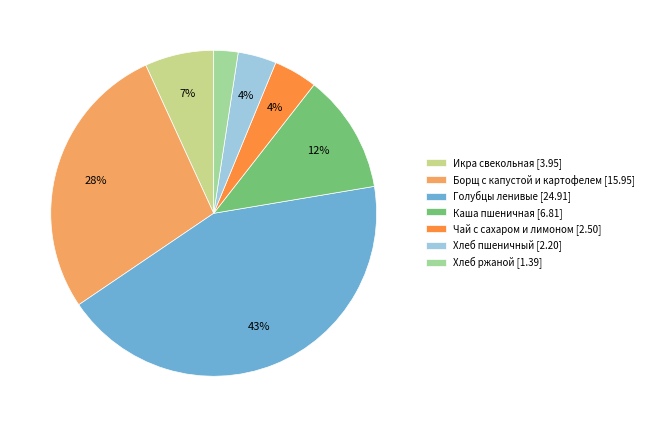

Count the number of slices in the pie.

7